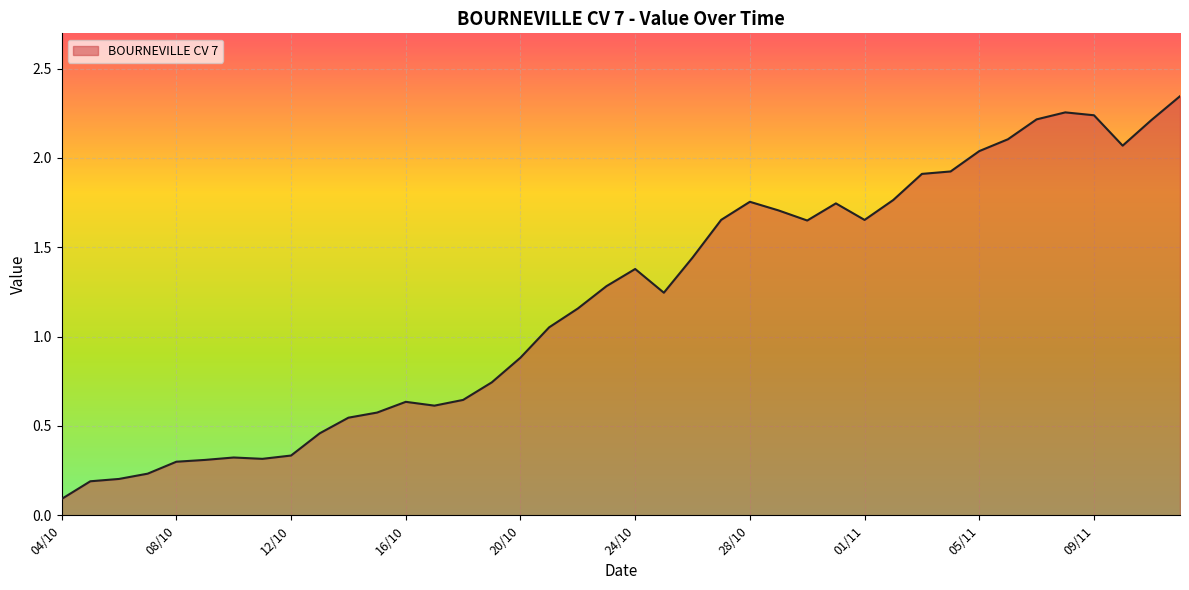

Does the chart have visible grid lines?

Yes